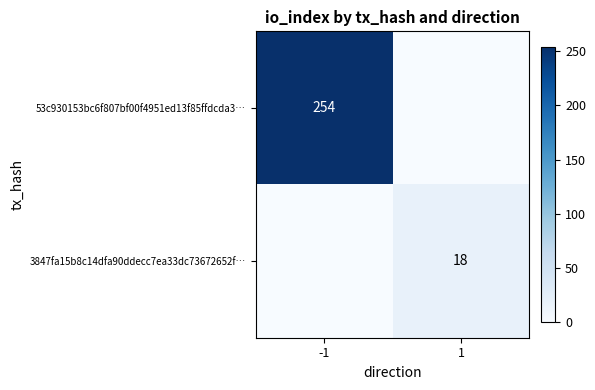

Is the value of 53c930153bc6f807bf00f4951ed13f85ffdcda3… at -1 greater than the value of 3847fa15b8c14dfa90ddecc7ea33dc73672652f… at 1?

Yes